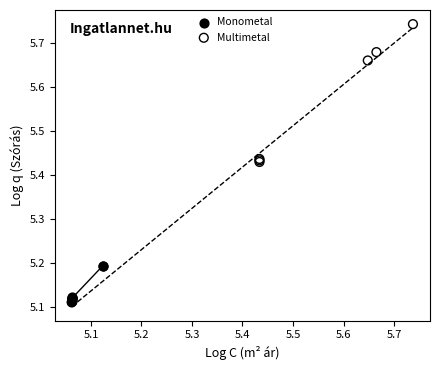

Which series reaches the maximum Y coordinate?

Multimetal